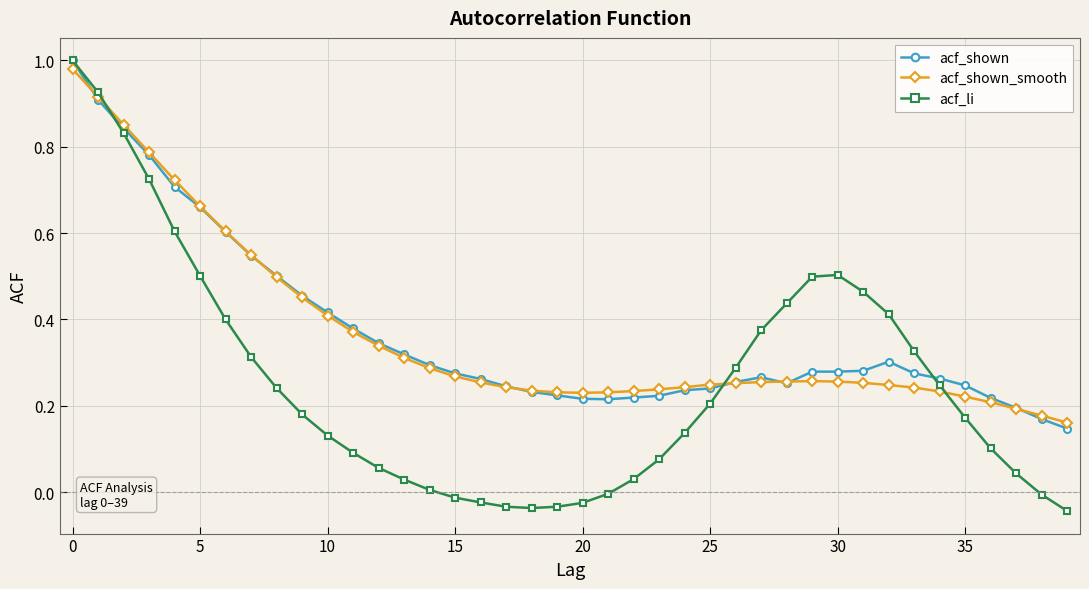

Which series has the widest spread of values?

acf_li